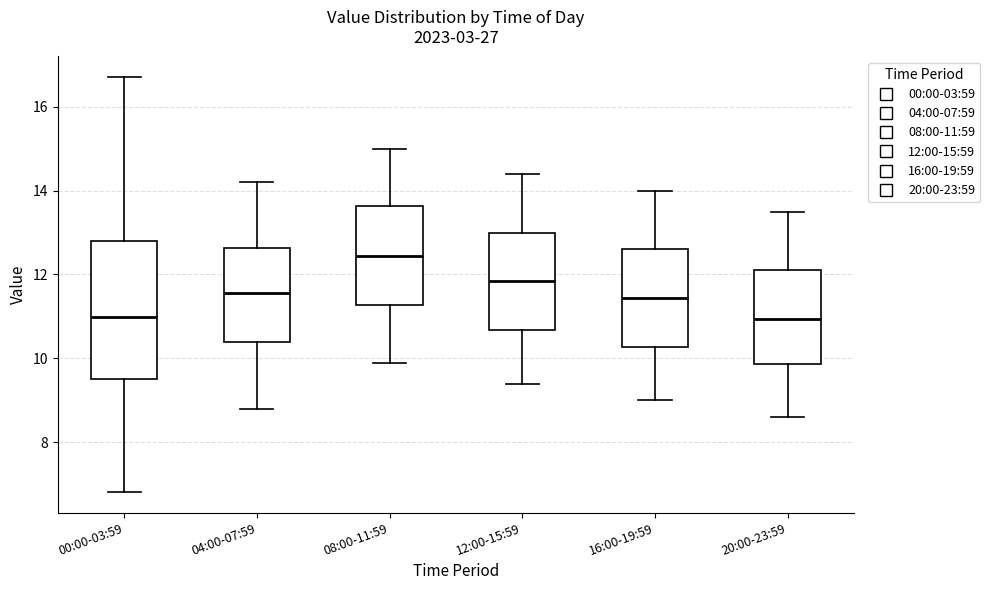

Comparing the boxes themselves (not the whiskers), which one is the tallest?

00:00-03:59